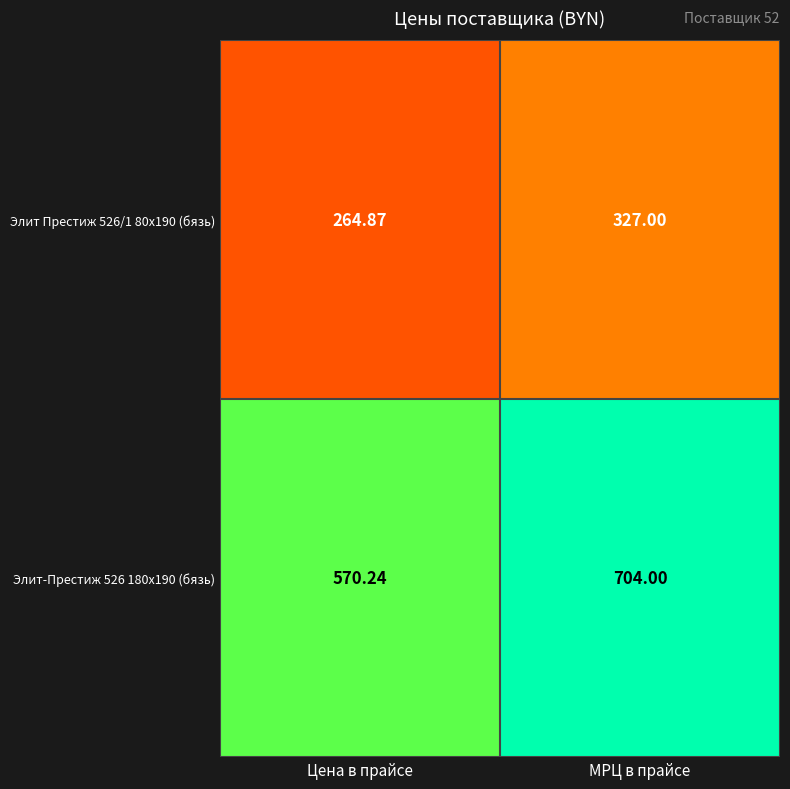

Which series has the largest range (max minus min)?

Элит-Престиж 526 180x190 (бязь)